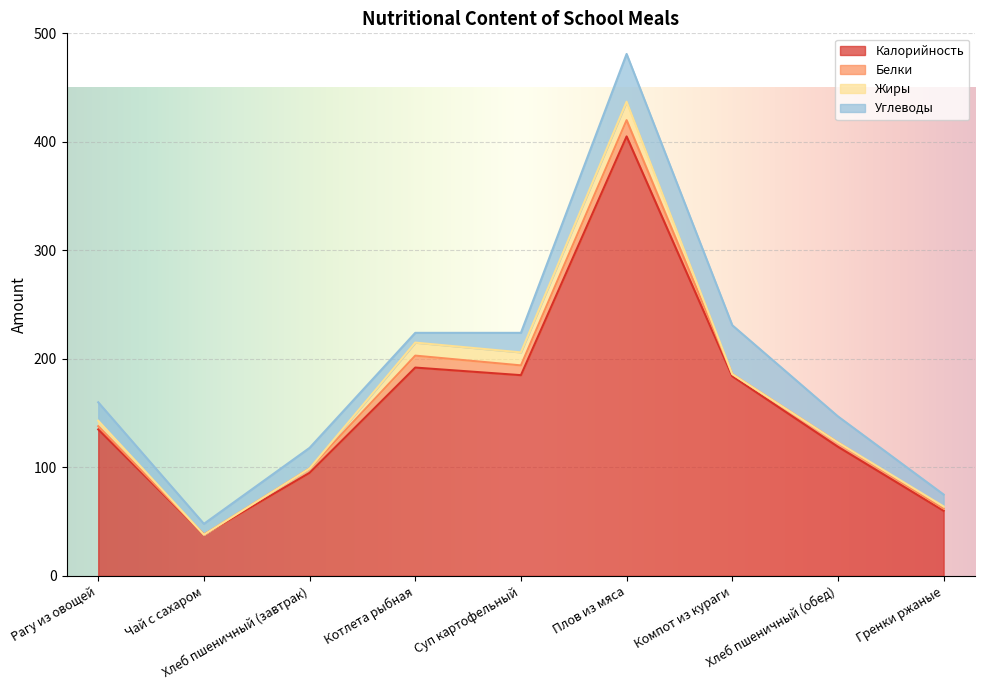

Reading left to right, list all the values displayed in this chart.

Калорийность: 135	38	95	192	185	405	184	119	60
Белки: 3	0	4	11	9	15	2	4	2
Жиры: 5	0	0	12	12	17	0	0	2
Углеводы: 17	10	19	9	18	44	45	24	11